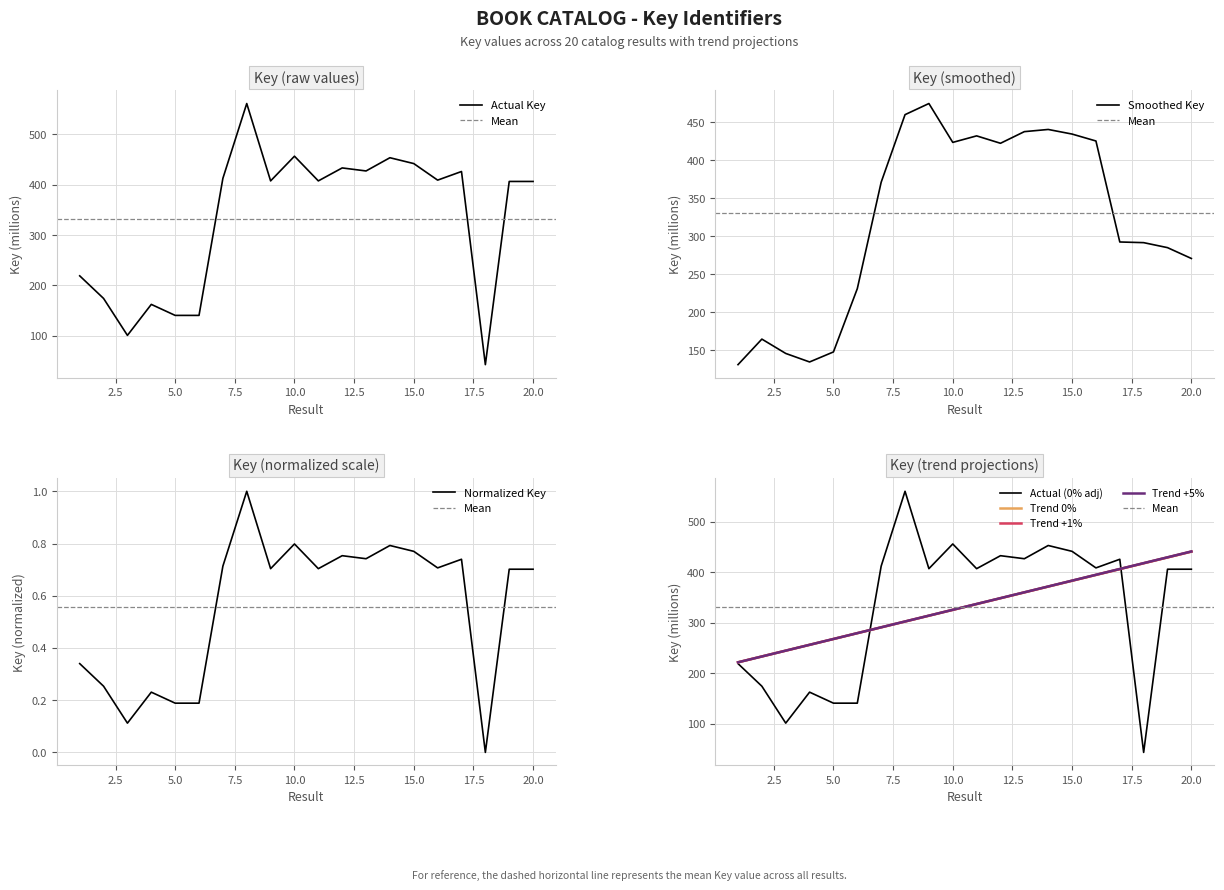

Reading left to right, extract all data points from this chart.

1=218.9	2=174.1	3=100.9	4=162.3	5=140.5	6=140.5	7=412.3	8=560.8	9=407.3	10=456.3	11=407.3	12=433.0	13=427.0	14=453.3	15=441.7	16=408.8	17=425.9	18=42.8	19=406.2	20=406.2